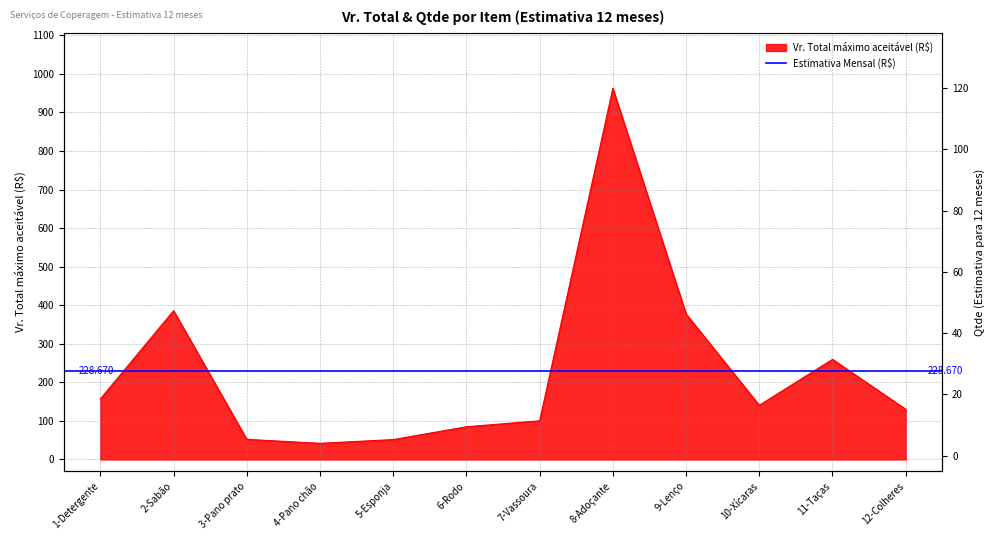

True or false: Qtde (Estimativa para 12 meses) has more than 0 interior local peaks.

True